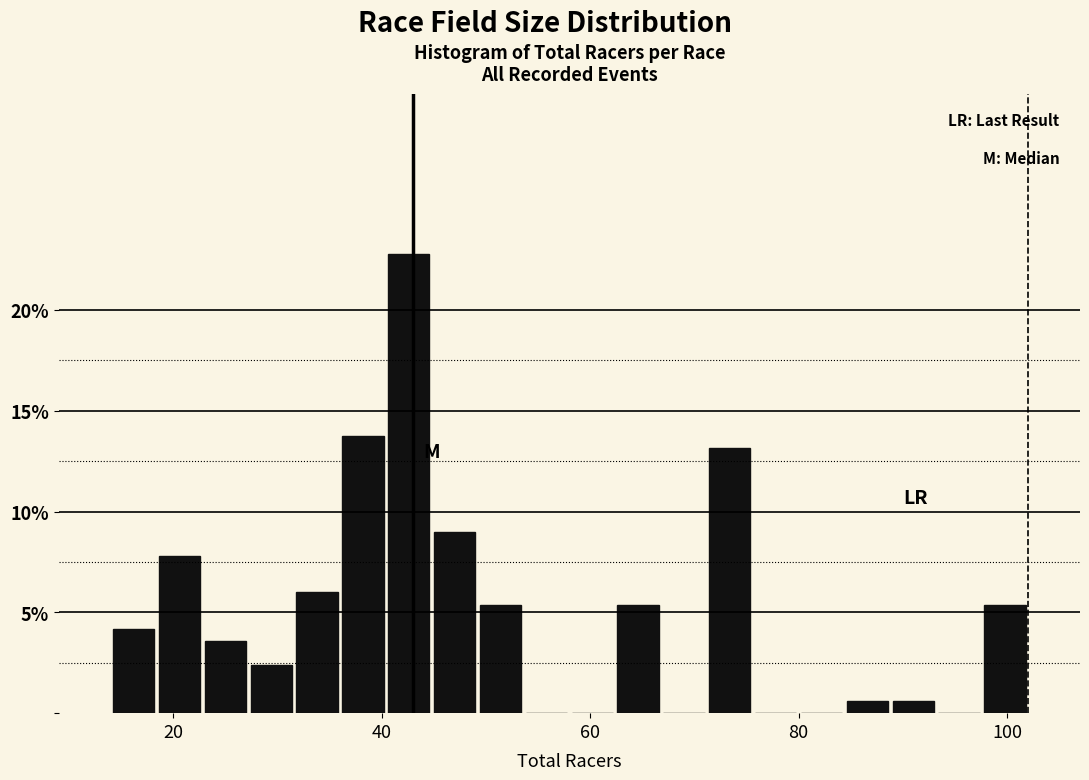

Read against the x-axis, roughly where is the centre of the tallest bar?

42